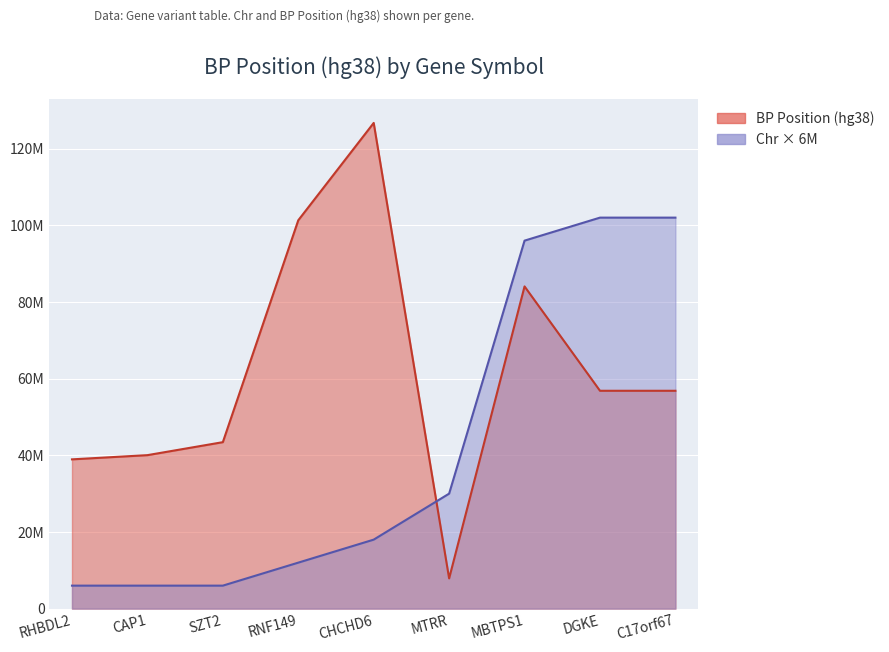

List the labels in order of BP Position (hg38) value, smallest first.

MTRR, RHBDL2, CAP1, SZT2, DGKE, C17orf67, MBTPS1, RNF149, CHCHD6